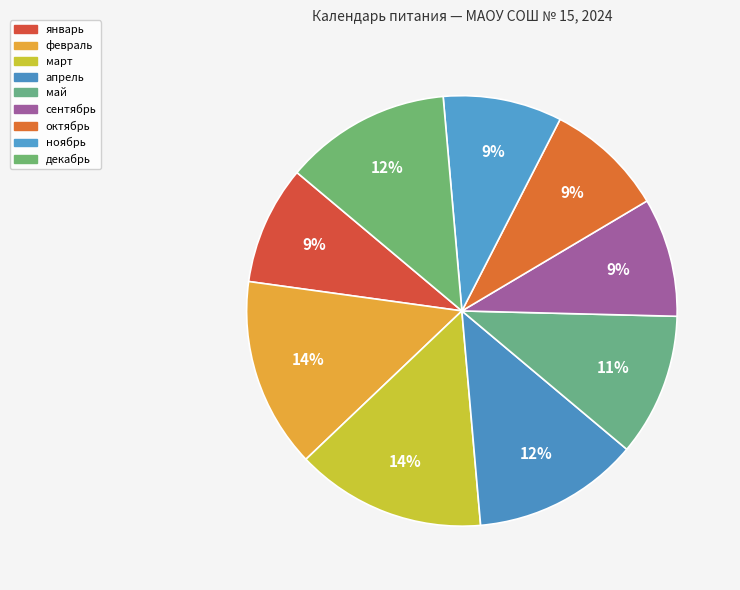

Is it true that сентябрь is 19% of the pie?

False